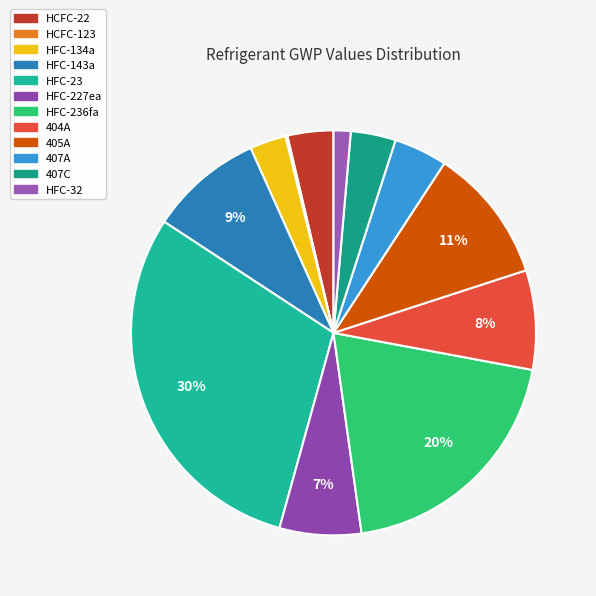

How many slices are in this pie chart?

12